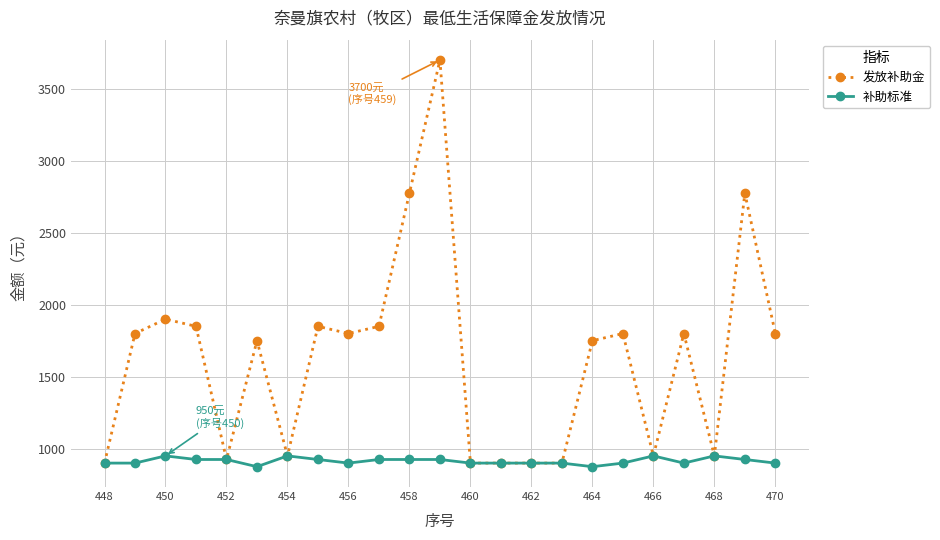

At how many categories does at least one series exceed 1945?

3